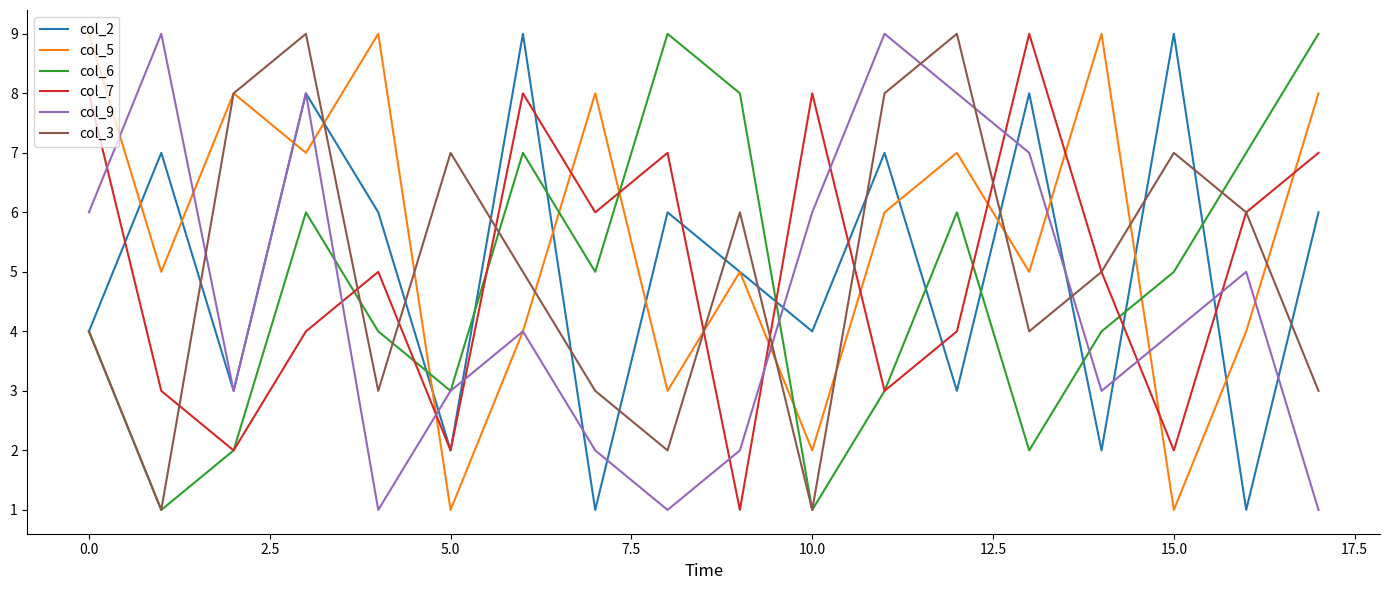

What is the greatest value displayed?

9